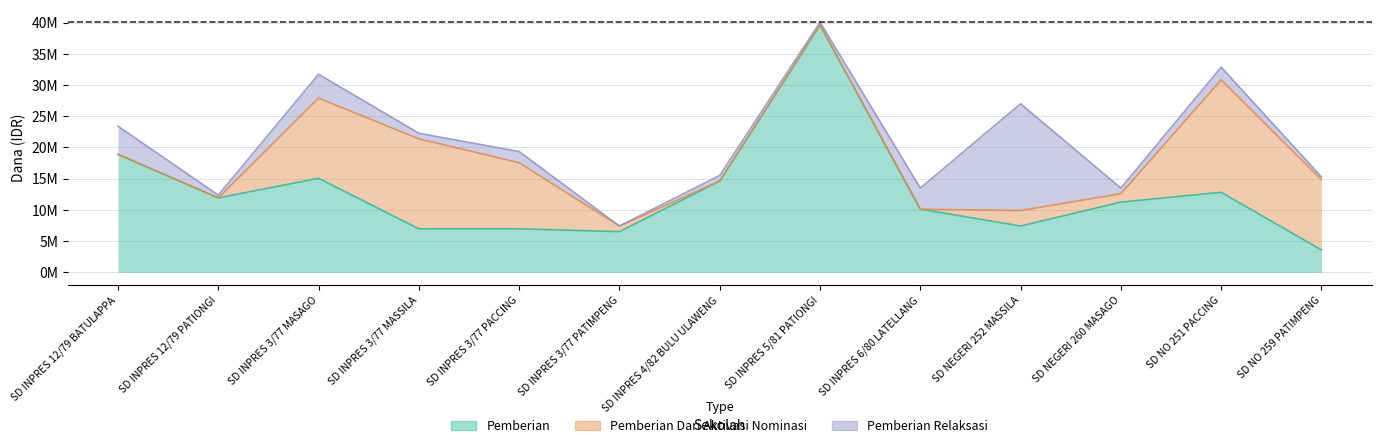

What is the difference between the Pemberian Relaksasi values at SD INPRES 4/82 BULU ULAWENG and SD NO 251 PACCING?

1125000